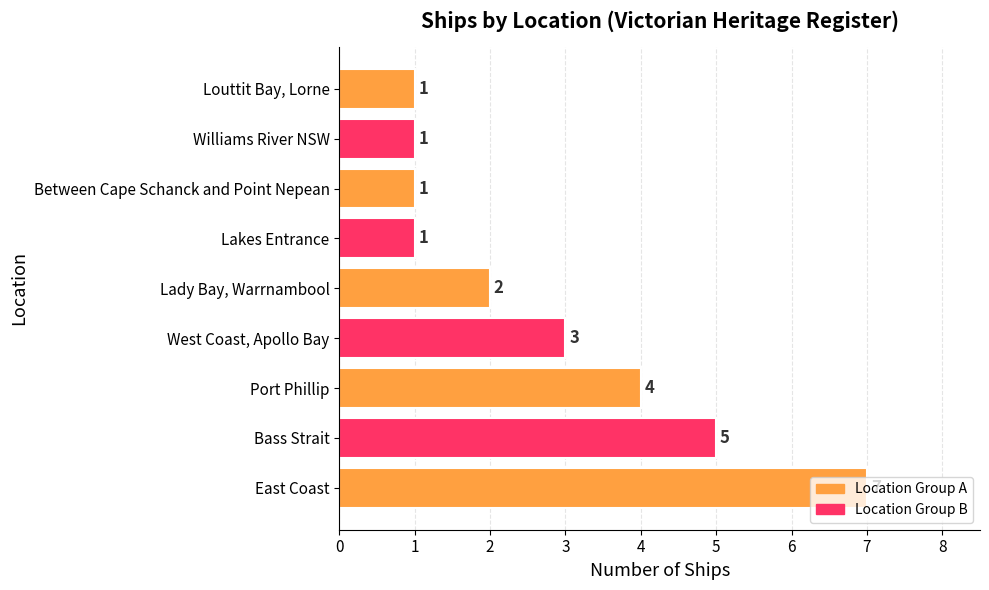

The chart shows a value of 4 at Port Phillip. True or false?

True